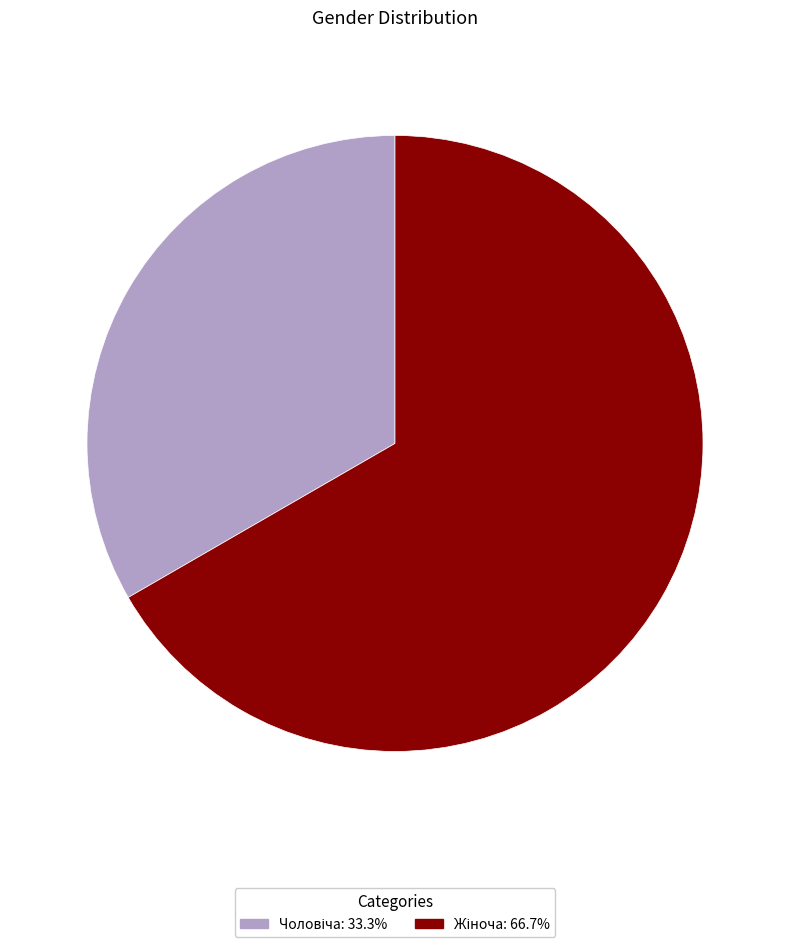

Count the number of slices in the pie.

2